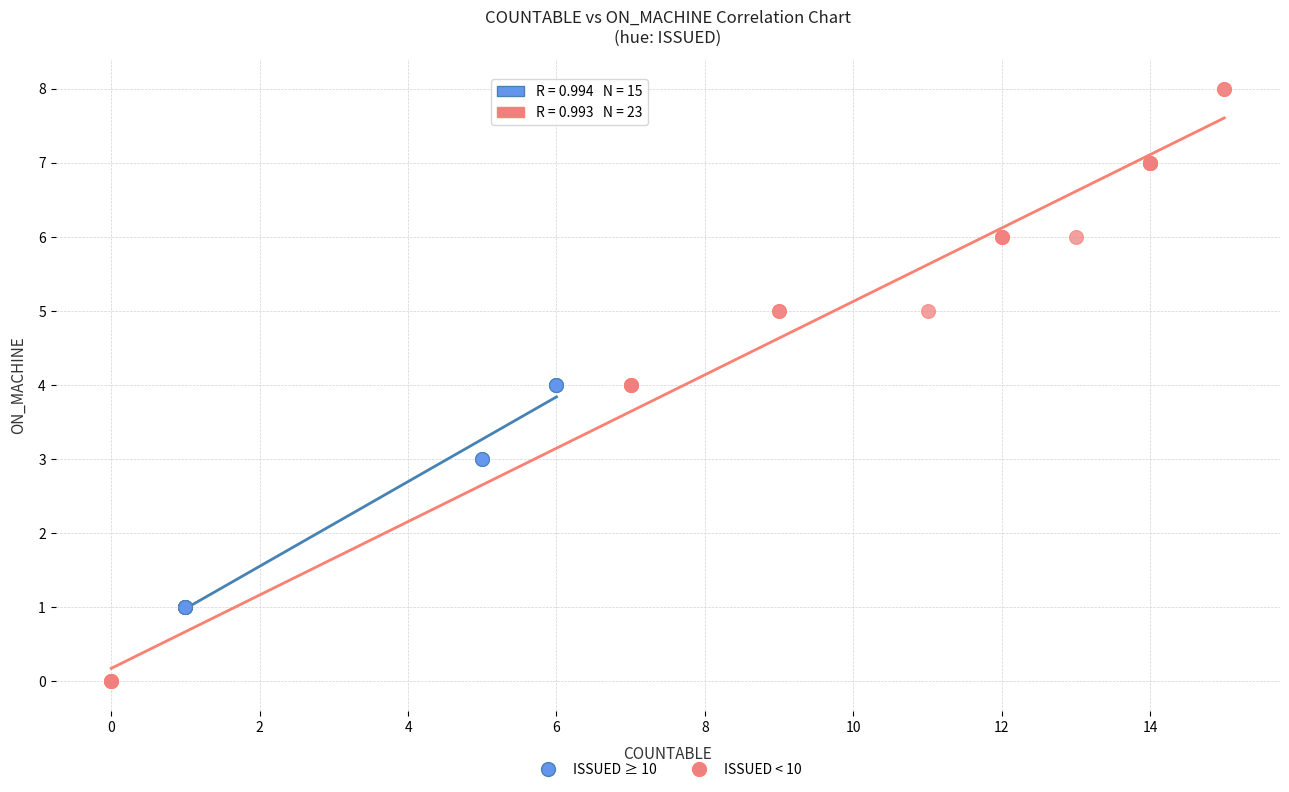

What are all the series names shown in the legend?

ISSUED ≥ 10, ISSUED < 10